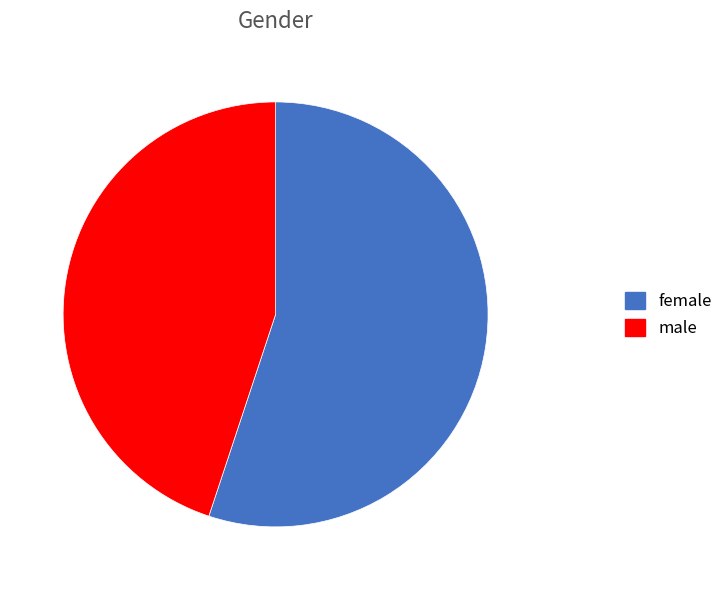

Is there a majority slice in this chart?

Yes